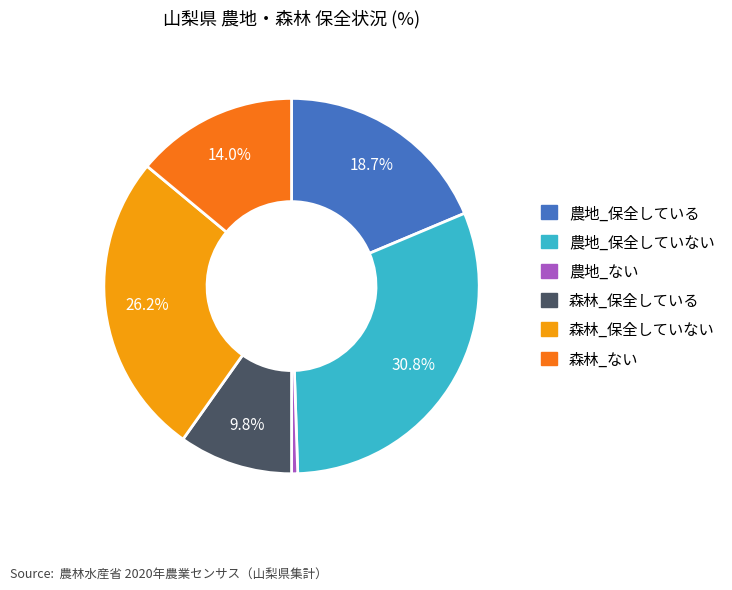

Rank the categories by value from lowest to highest.

農地_ない, 森林_保全している, 森林_ない, 農地_保全している, 森林_保全していない, 農地_保全していない